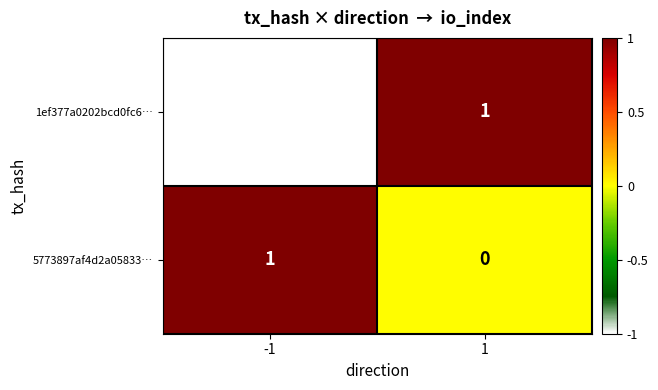

Between -1 and 1, which series saw the biggest shift?

1ef377a0202bcd0fc6…